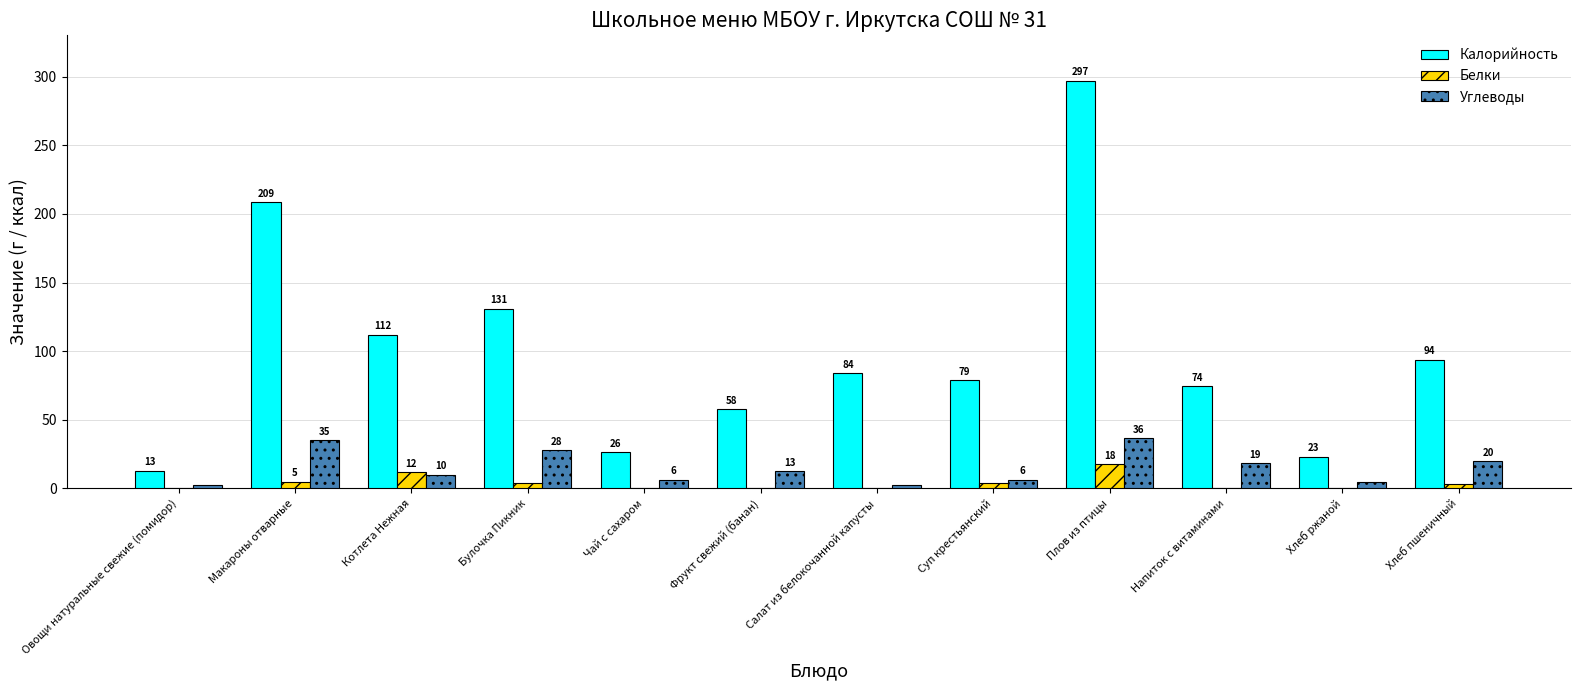

What are all the series names shown in the legend?

Калорийность, Белки, Углеводы